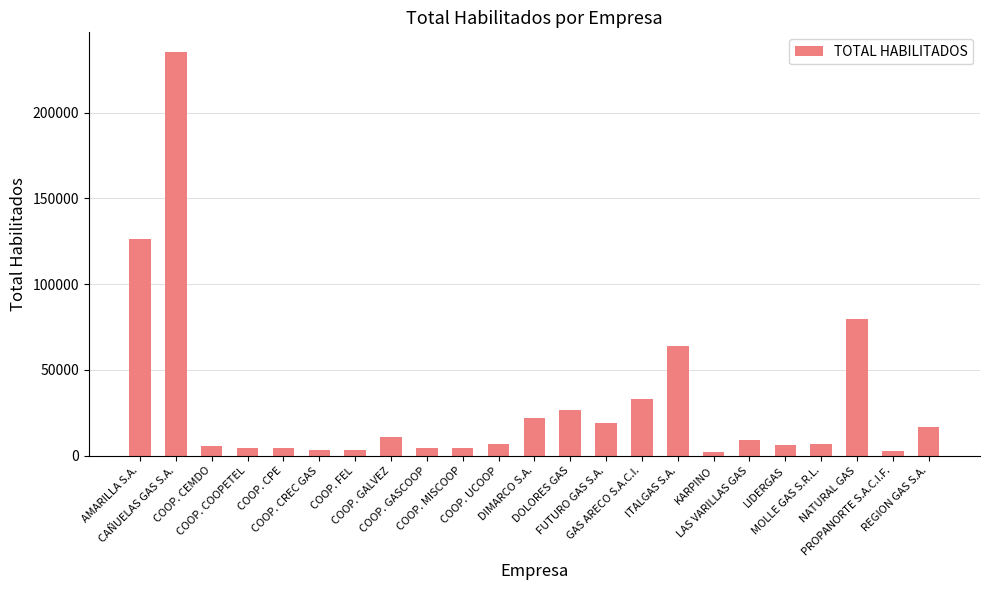

Are the bars grouped side by side (vs. stacked)?

No